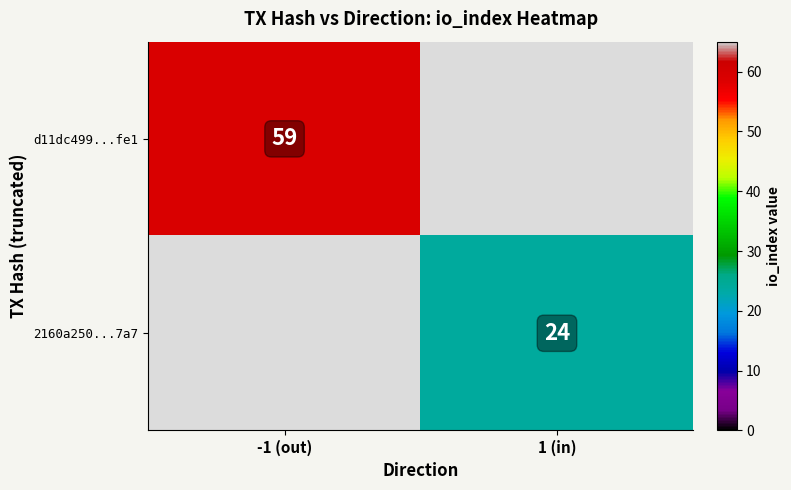

Is the value of 2160a250...7a7 at 1 (in) greater than the value of d11dc499...fe1 at -1 (out)?

No